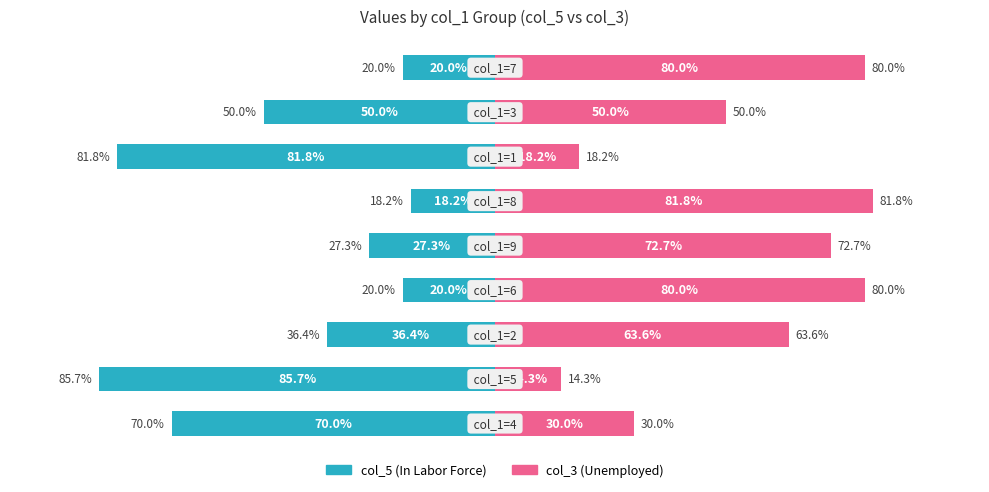

Rank the series at −100 from lowest to highest value.

col_5, col_3